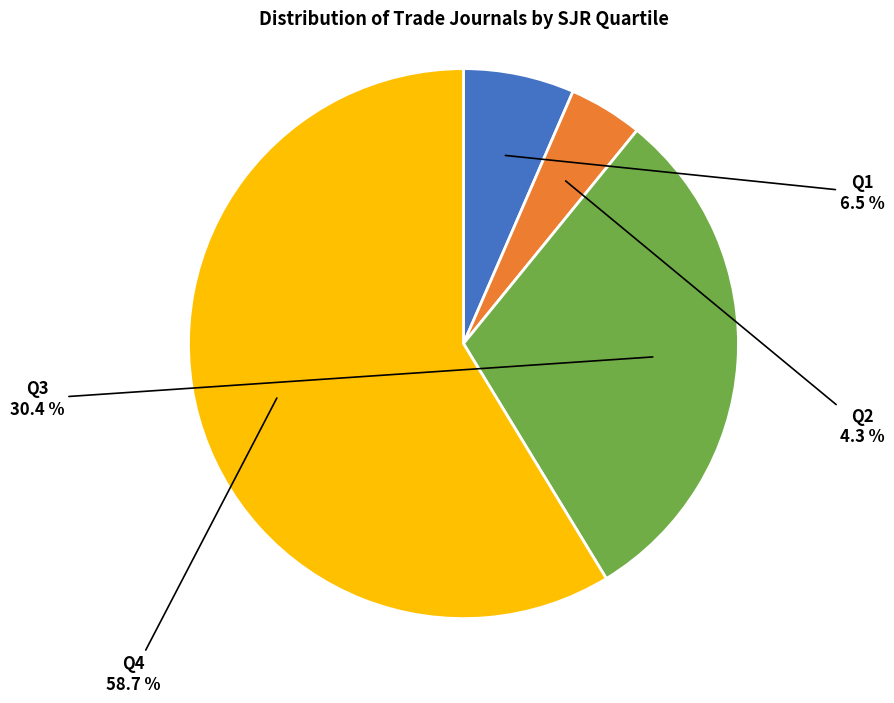

Is there any slice that represents more than half of the pie?

Yes